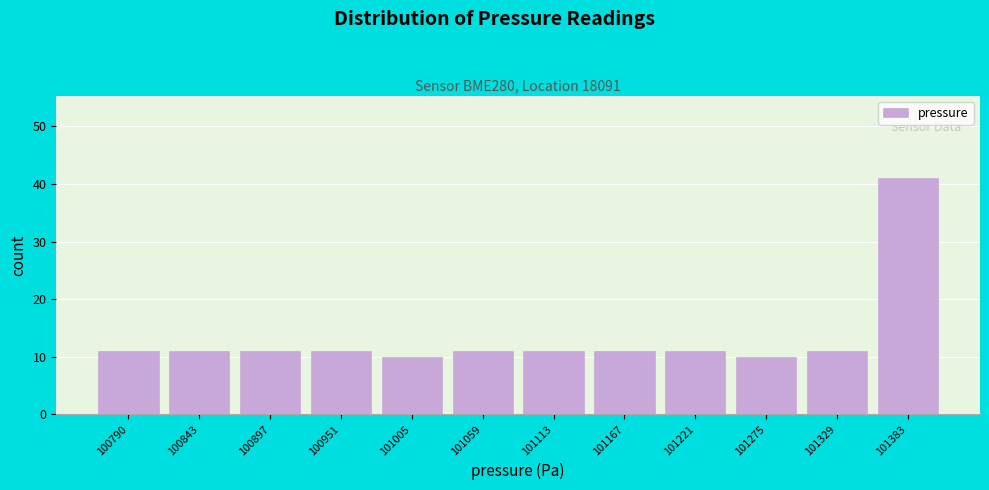

Reading left to right, transcribe all the data shown in this chart.

100790=11	100843=11	100897=11	100951=11	101005=10	101059=11	101113=11	101167=11	101221=11	101275=10	101329=11	101383=41